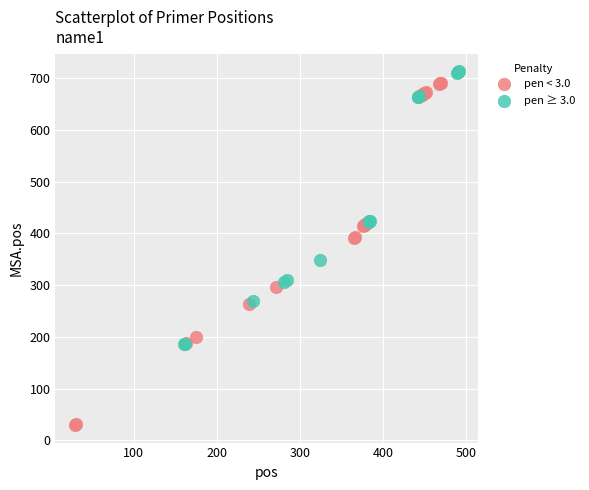

Which series contains the lowest Y value?

pen < 3.0